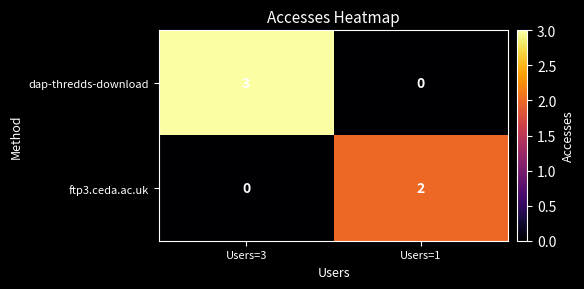

At Users=3, list the series in order from smallest to largest.

ftp3.ceda.ac.uk, dap-thredds-download